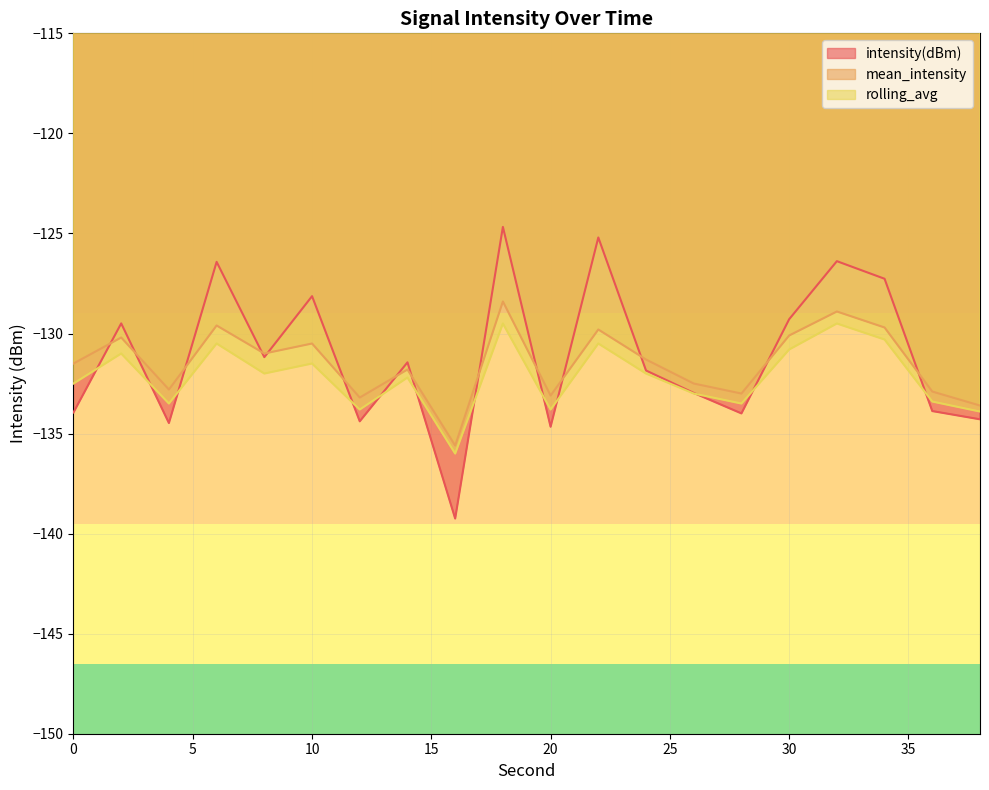

At which label does rolling_avg first exceed -132?

2